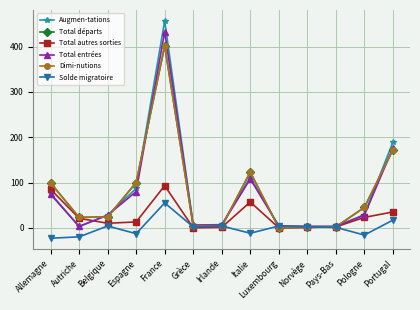

Is the value of Dimi-nutions at Pays-Bas greater than the value of Total autres sorties at Allemagne?

No